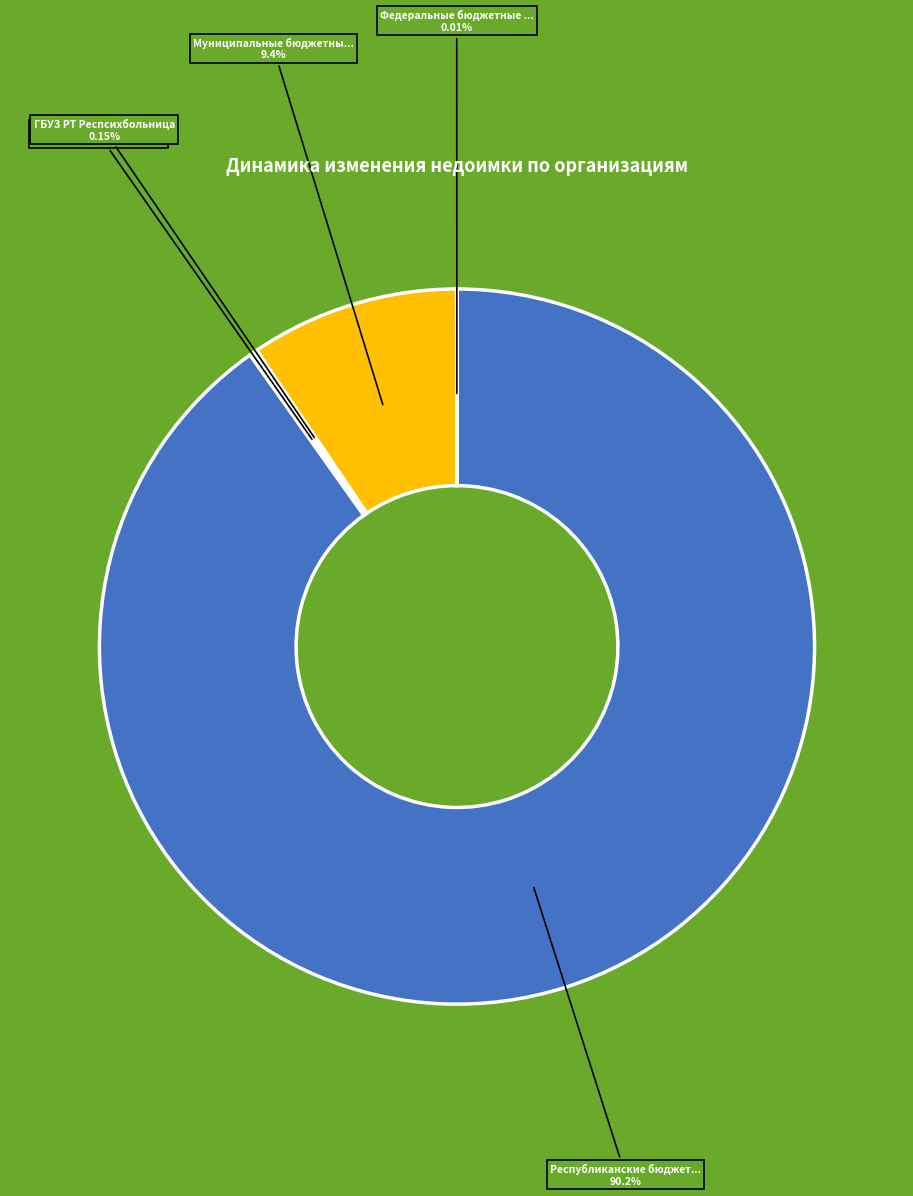

Does any single category account for the majority?

Yes